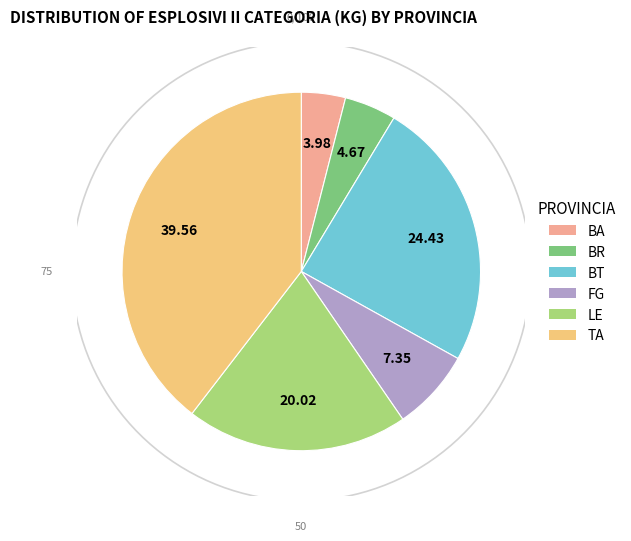

How many slices are in this pie chart?

6